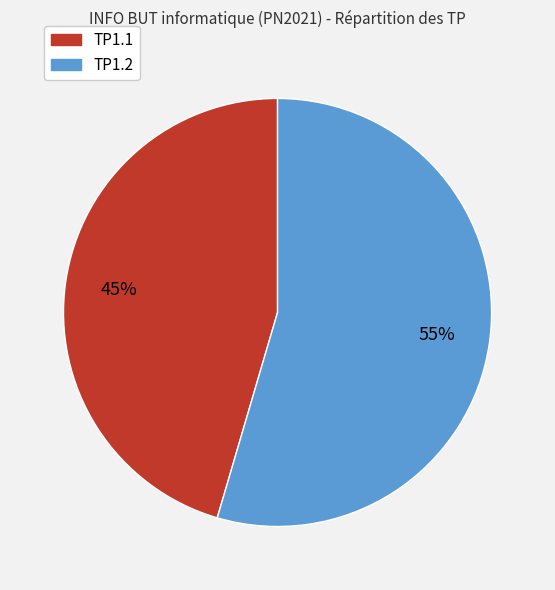

How many segments does this pie chart have?

2